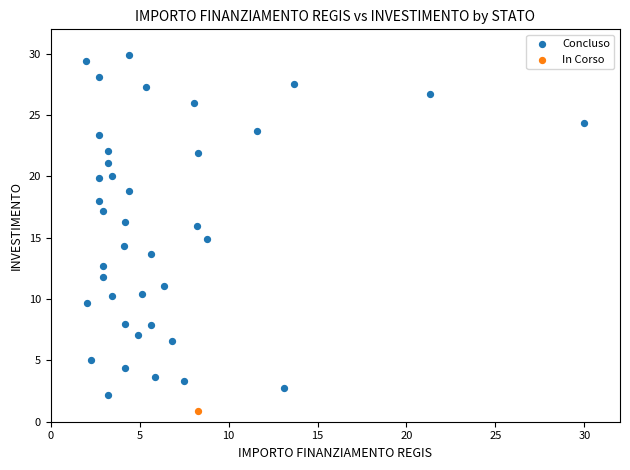

What are all the series names shown in the legend?

Concluso, In Corso